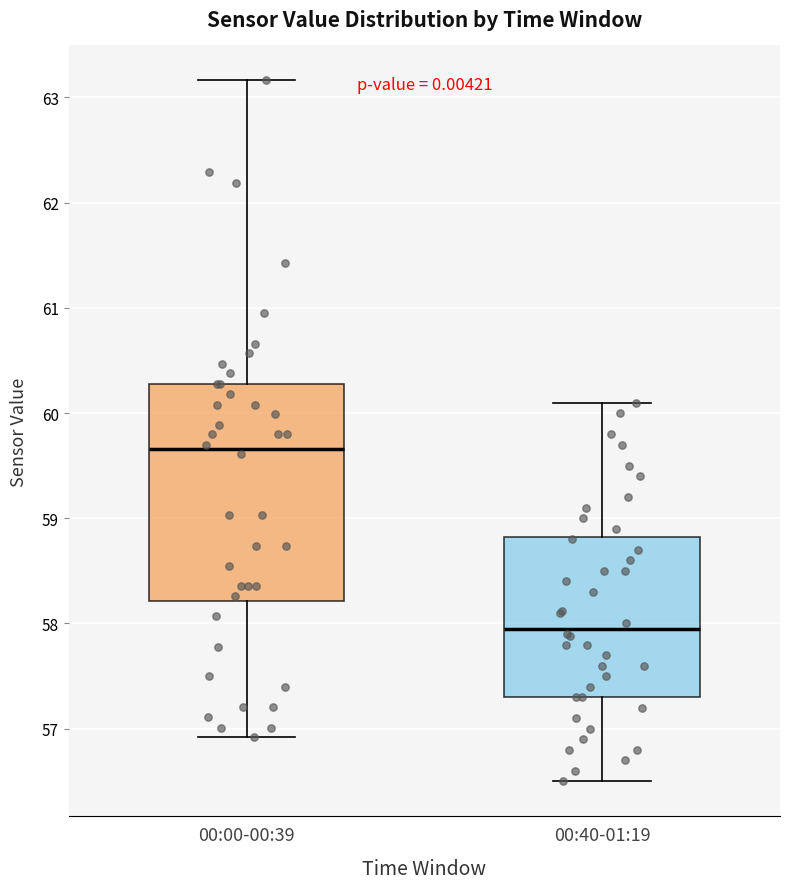

Which box's median line is the highest?

00:00-00:39